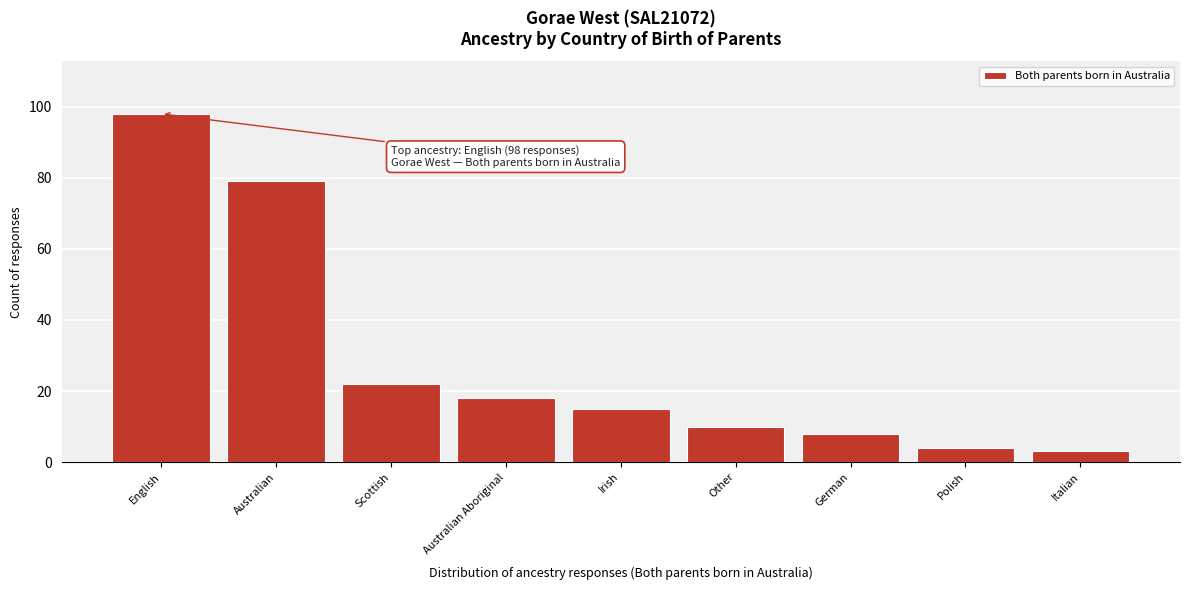

Reading right to left, list all the values displayed in this chart.

3	4	8	10	15	18	22	79	98